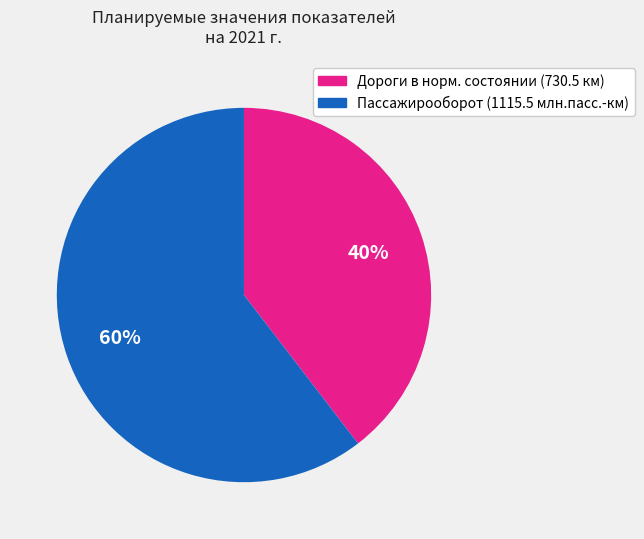

Is there any slice that represents more than half of the pie?

Yes